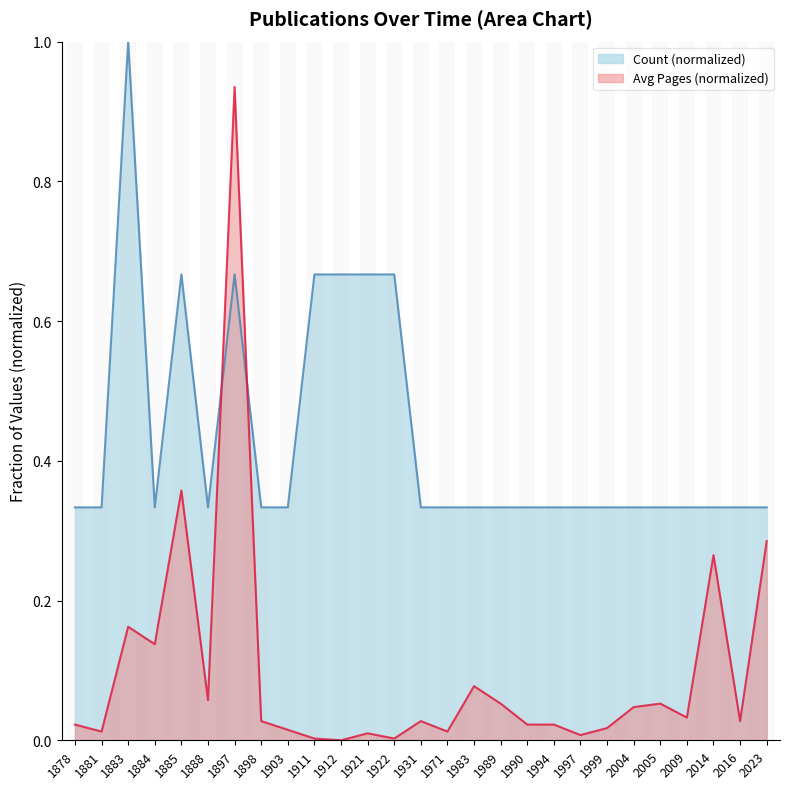

Which series has the largest total across all categories?

Count (normalized)